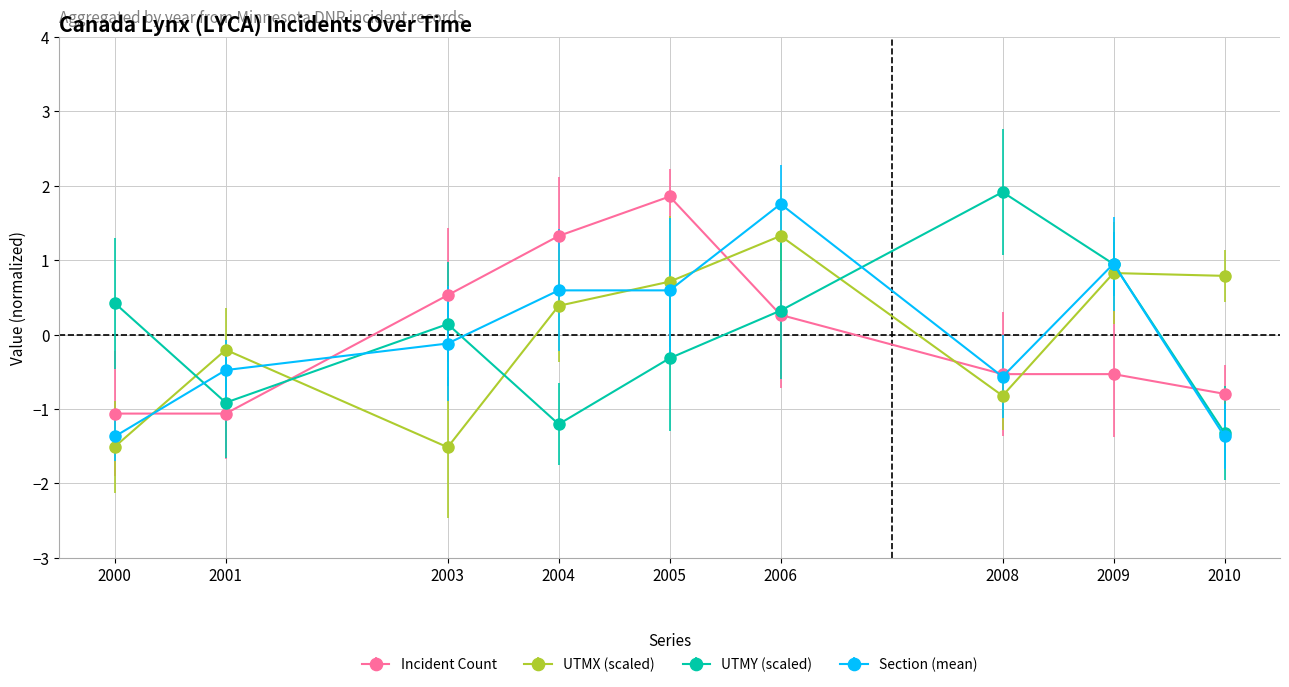

What are all the series names shown in the legend?

Incident Count, UTMX (scaled), UTMY (scaled), Section (mean)